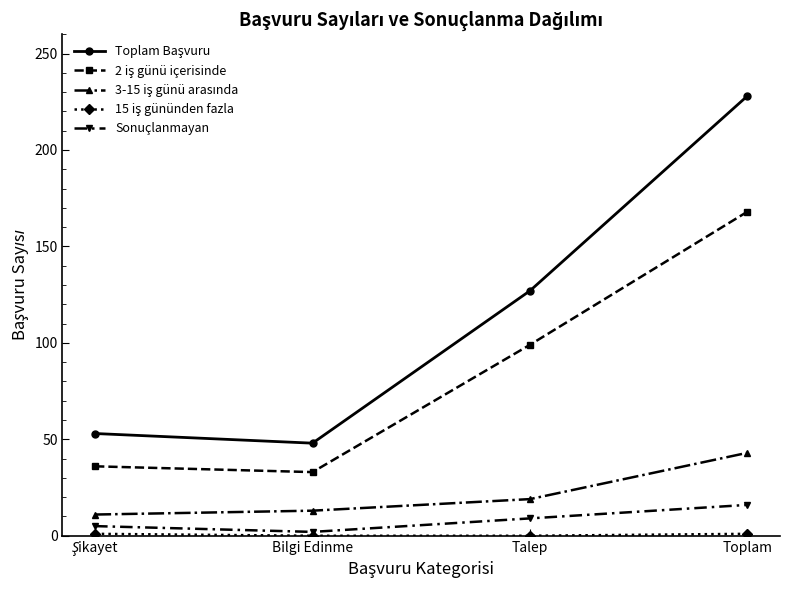

True or false: Sonuçlanmayan has more than 1 interior local peaks.

False